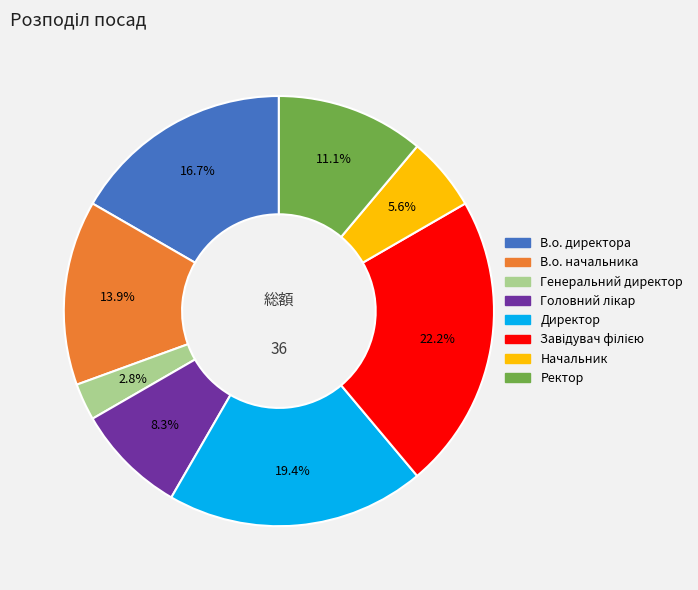

Between В.о. начальника and В.о. директора, which is larger?

В.о. директора